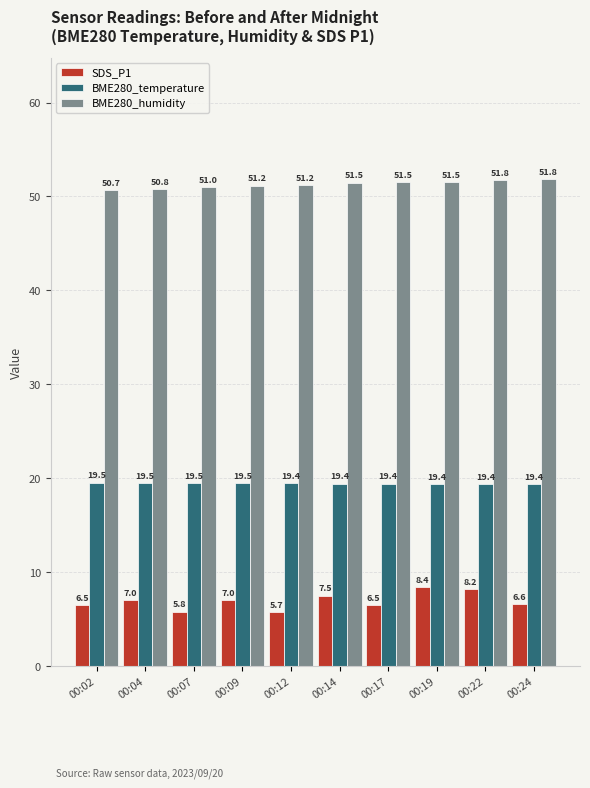

What is the value of the SDS_P1 bar at the 5th from the left?

5.7